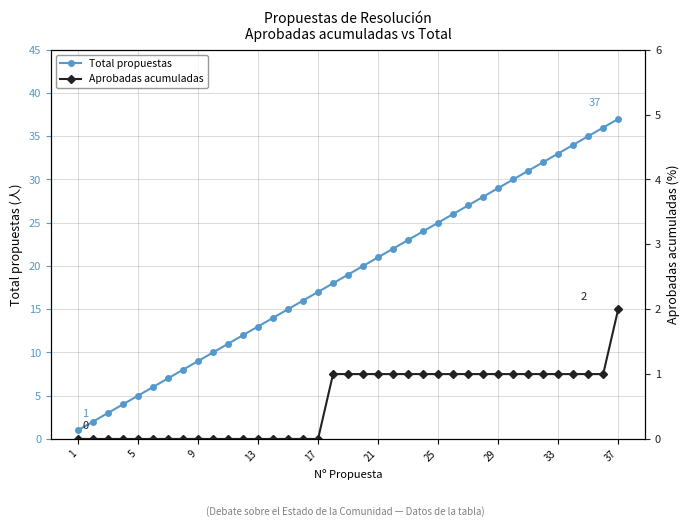

True or false: Aprobadas acumuladas and Total propuestas intersect in this chart.

False